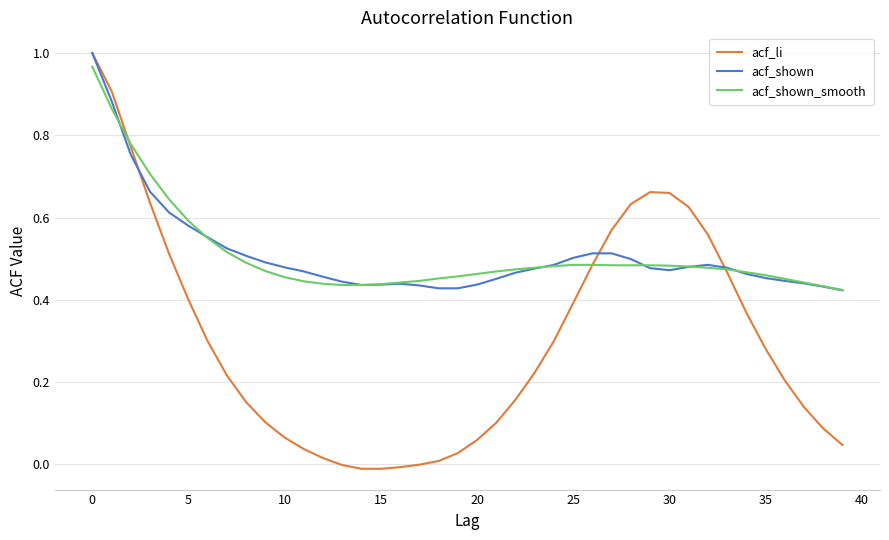

True or false: acf_shown and acf_li cross at least once.

True